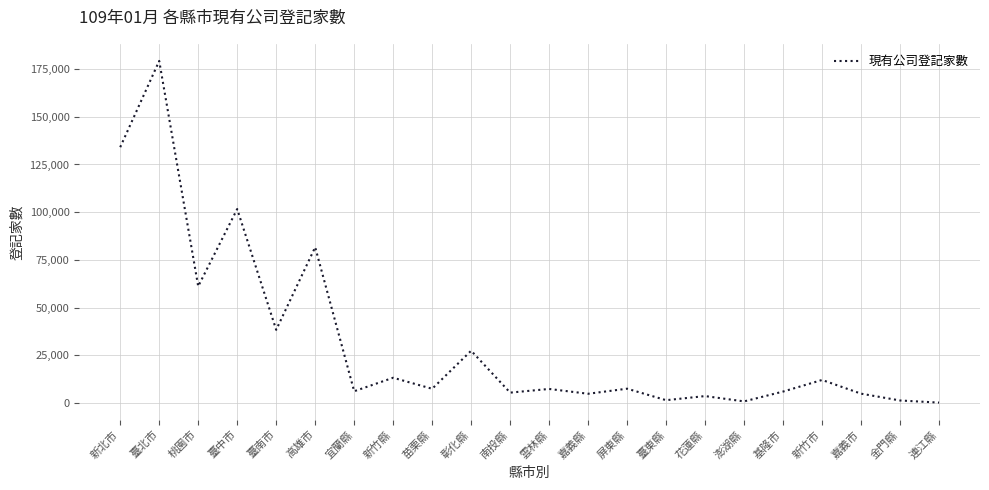

Which has a higher value, 屏東縣 or 連江縣?

屏東縣